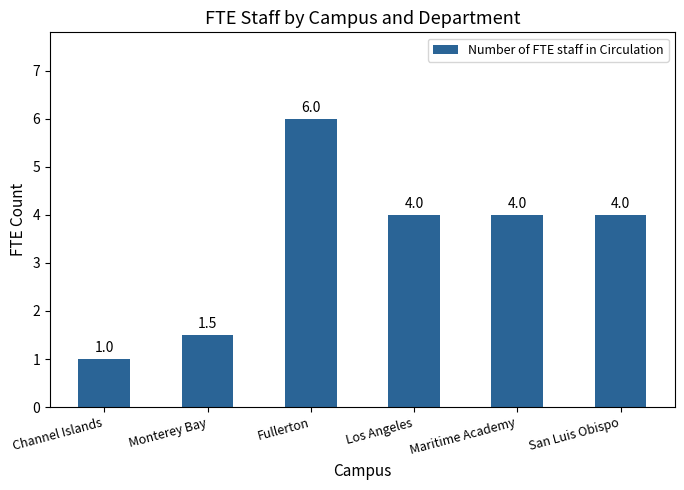

What is the smallest value displayed?

1.0